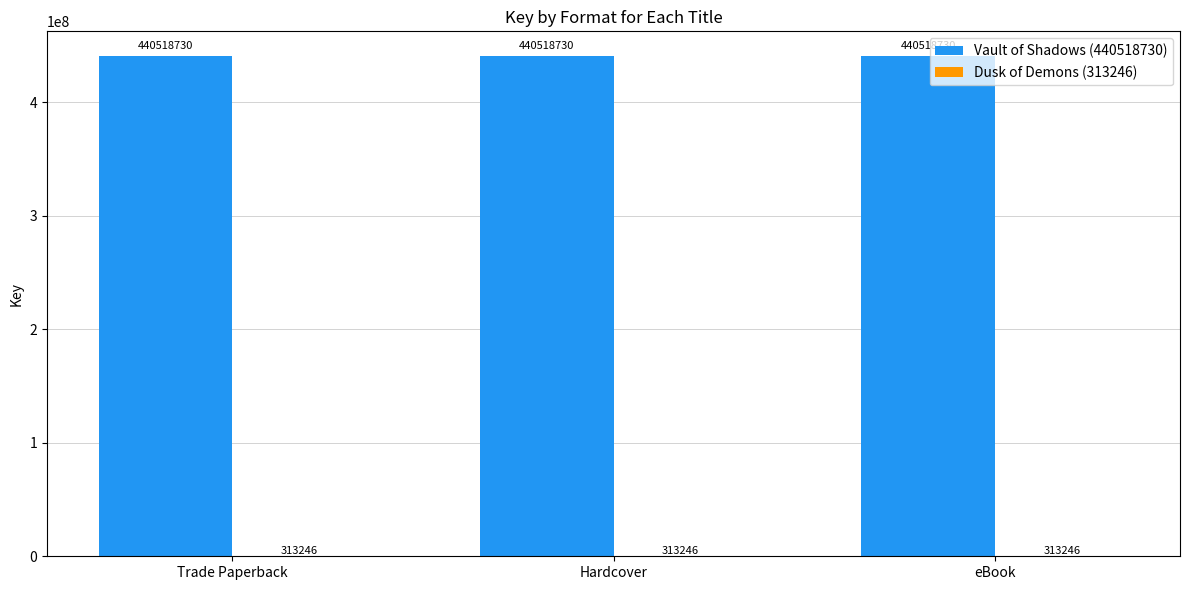

Is it true that Vault of Shadows (440518730) equals 705387784 at Trade Paperback?

False